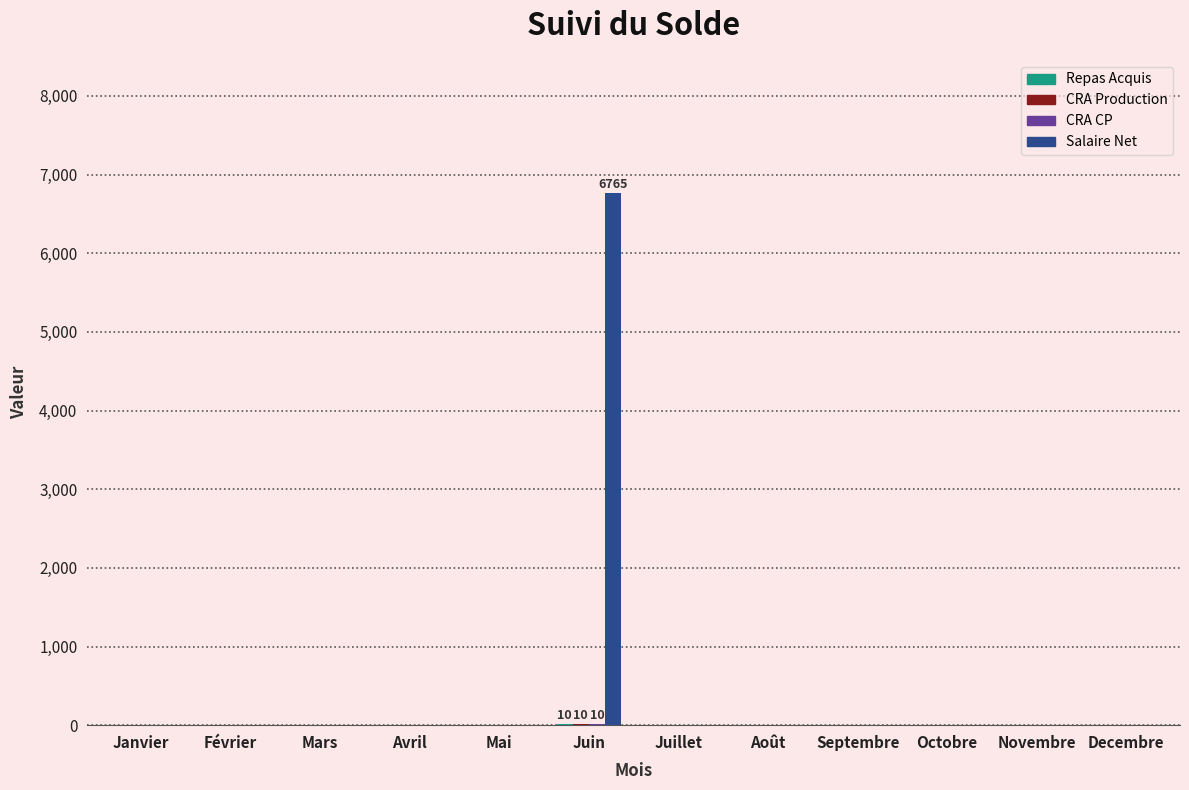

The Salaire Net series shows 0.0 at Mars. True or false?

True